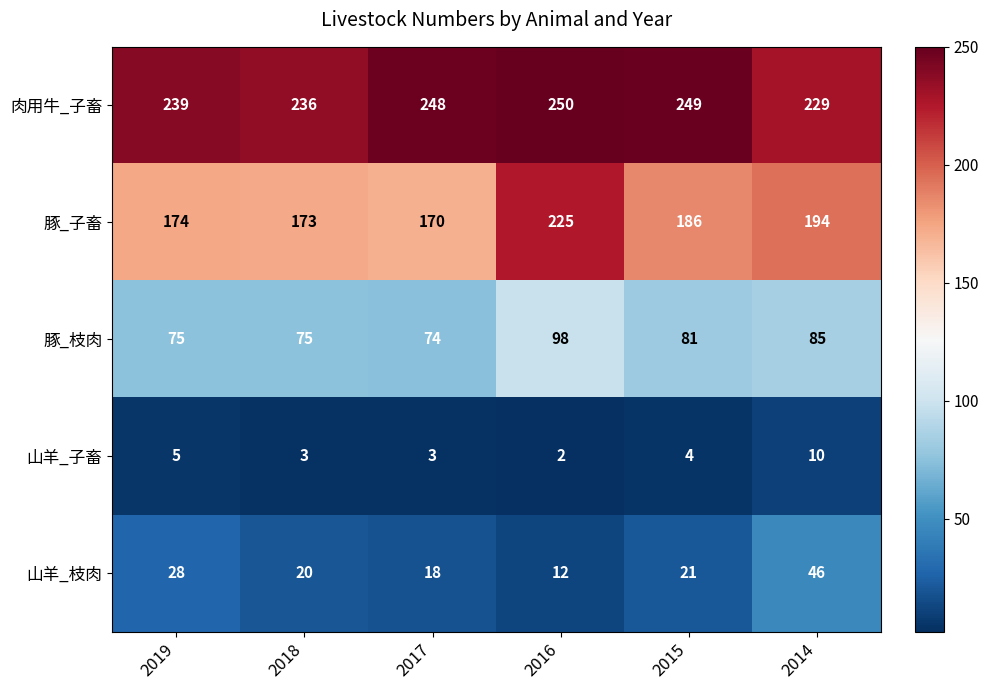

Which series has the widest spread of values?

豚_子畜